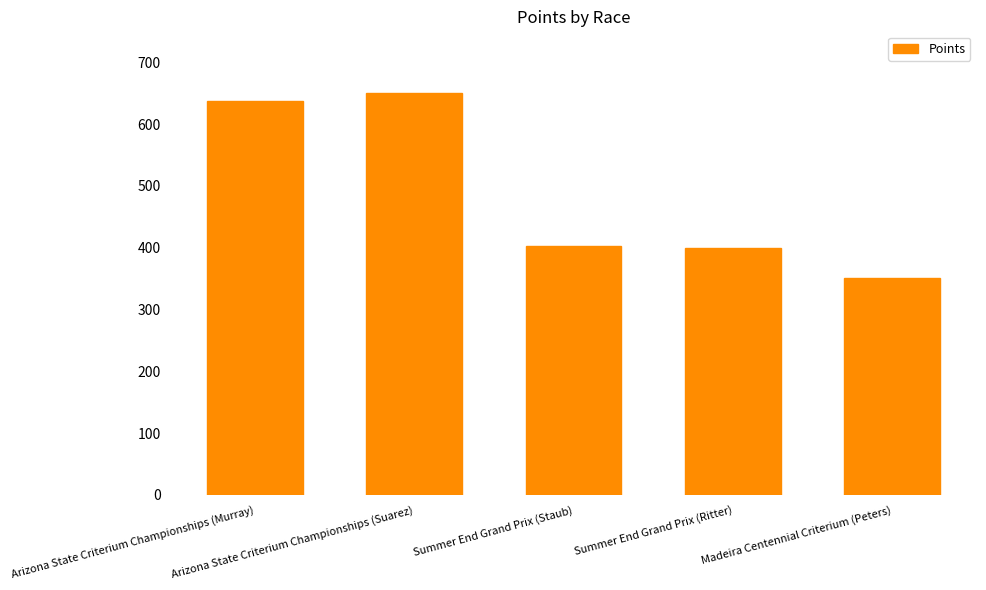

Does the chart contain stacked bars?

No